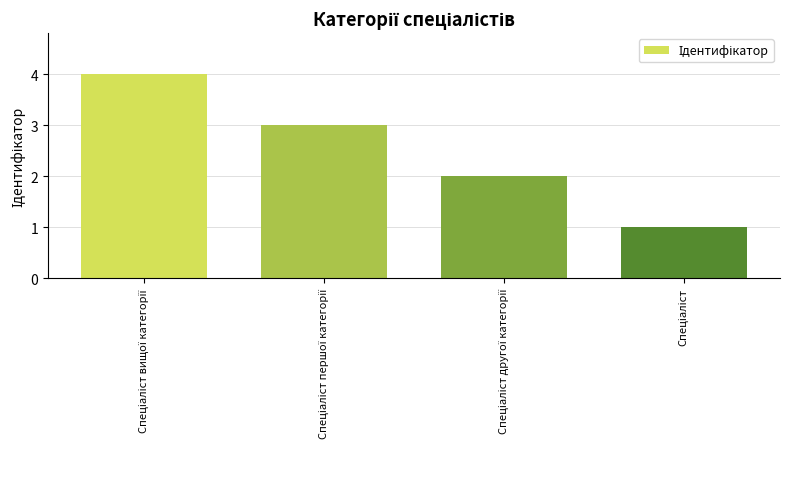

What is the sum of all values?

10